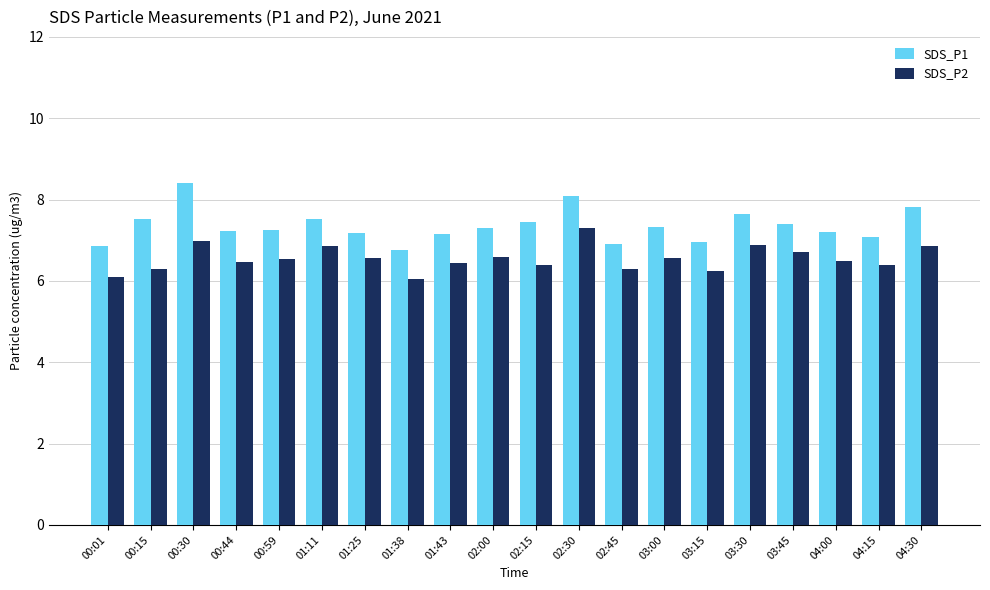

Is the value of SDS_P2 at 00:59 greater than the value of SDS_P1 at 04:15?

No